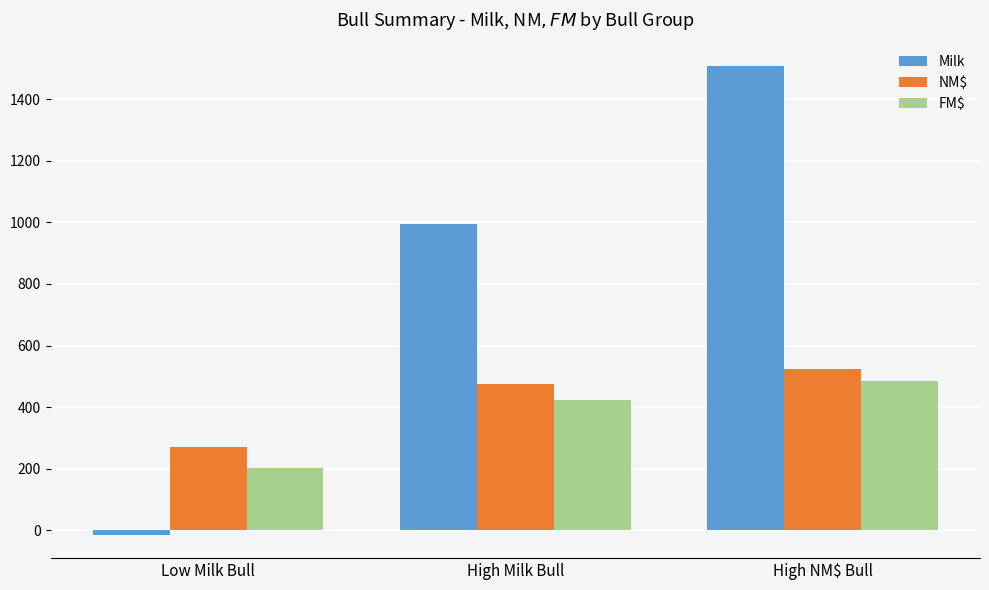

The value of Milk at High Milk Bull is 1665. True or false?

False